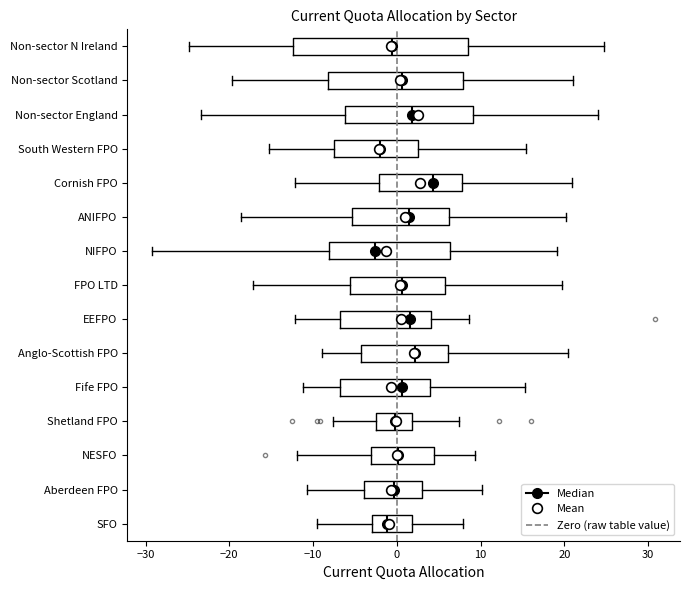

Reading bottom to top, transcribe this box plot: for each box, give where its median line is, the range the box spans, and where its two whiskers end, as read against the x-axis. The values are not printed on the chart, so give them approximately, as read against the axis.

SFO: median -1, box -3 to 2, whiskers -10 to 8
Aberdeen FPO: median 0, box -4 to 3, whiskers -11 to 10
NESFO: median 0, box -3 to 4, whiskers -12 to 9
Shetland FPO: median 0, box -2 to 2, whiskers -8 to 7
Fife FPO: median 1, box -7 to 4, whiskers -11 to 15
Anglo-Scottish FPO: median 2, box -4 to 6, whiskers -9 to 20
EEFPO: median 2, box -7 to 4, whiskers -12 to 9
FPO LTD: median 1, box -6 to 6, whiskers -17 to 20
NIFPO: median -3, box -8 to 6, whiskers -29 to 19
ANIFPO: median 1, box -5 to 6, whiskers -19 to 20
Cornish FPO: median 4, box -2 to 8, whiskers -12 to 21
South Western FPO: median -2, box -7 to 3, whiskers -15 to 15
Non-sector England: median 2, box -6 to 9, whiskers -23 to 24
Non-sector Scotland: median 1, box -8 to 8, whiskers -20 to 21
Non-sector N Ireland: median -1, box -12 to 9, whiskers -25 to 25